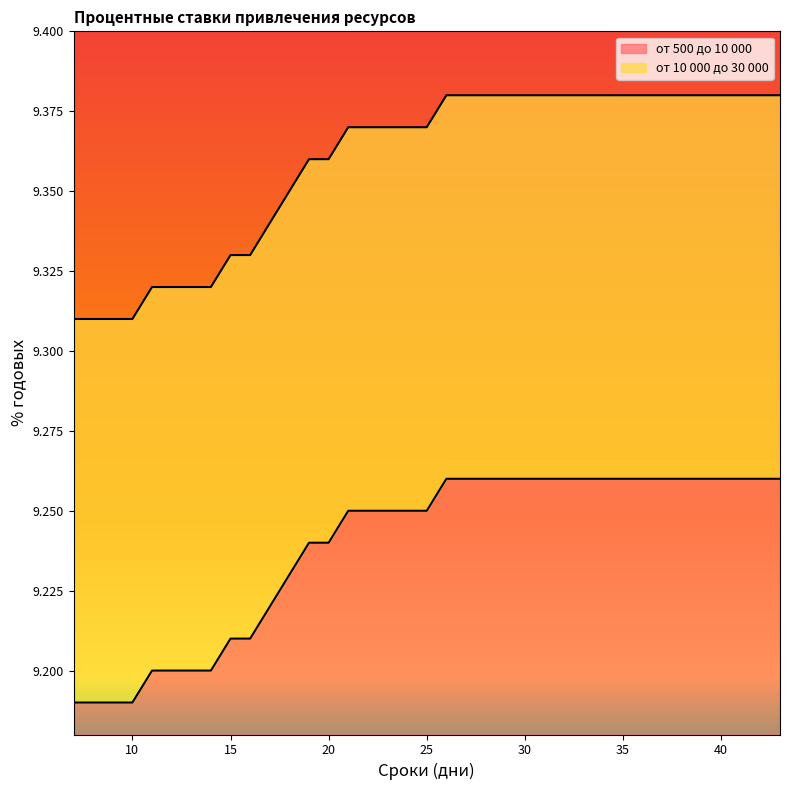

Which series changed the most between 22 and 31?

от 10 000 до 30 000